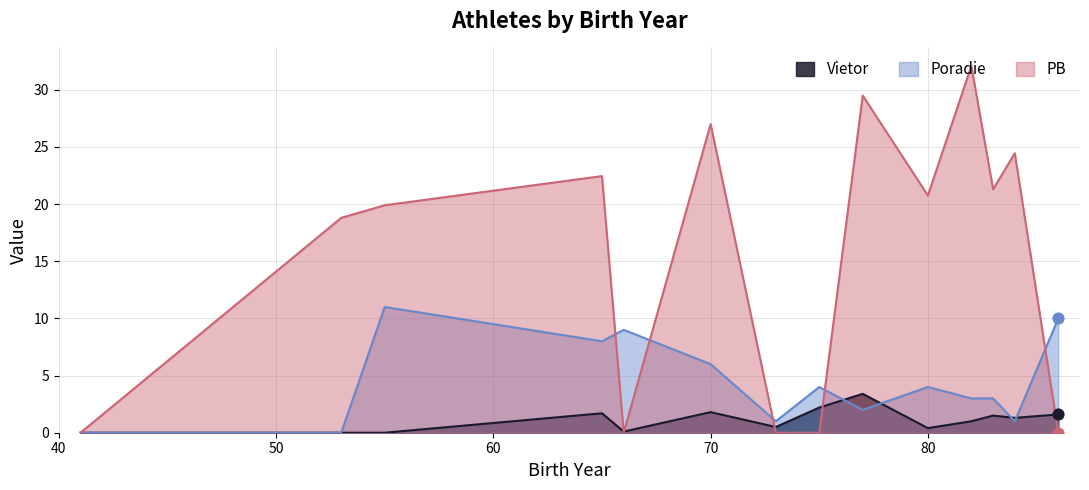

Which series contains the highest Y value?

PB